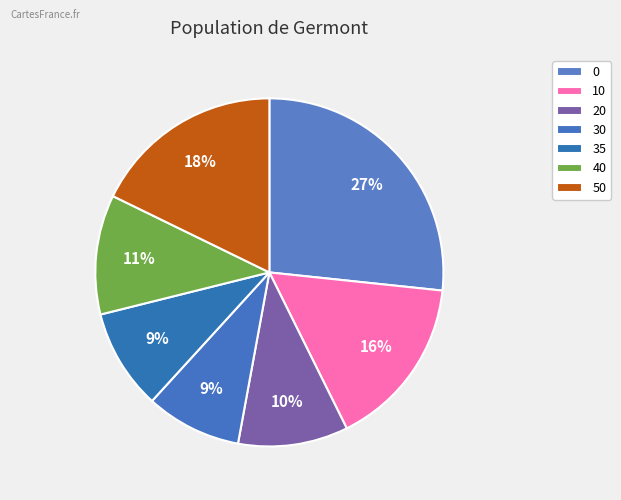

What percentage is NOT represented by 20?

89.8%